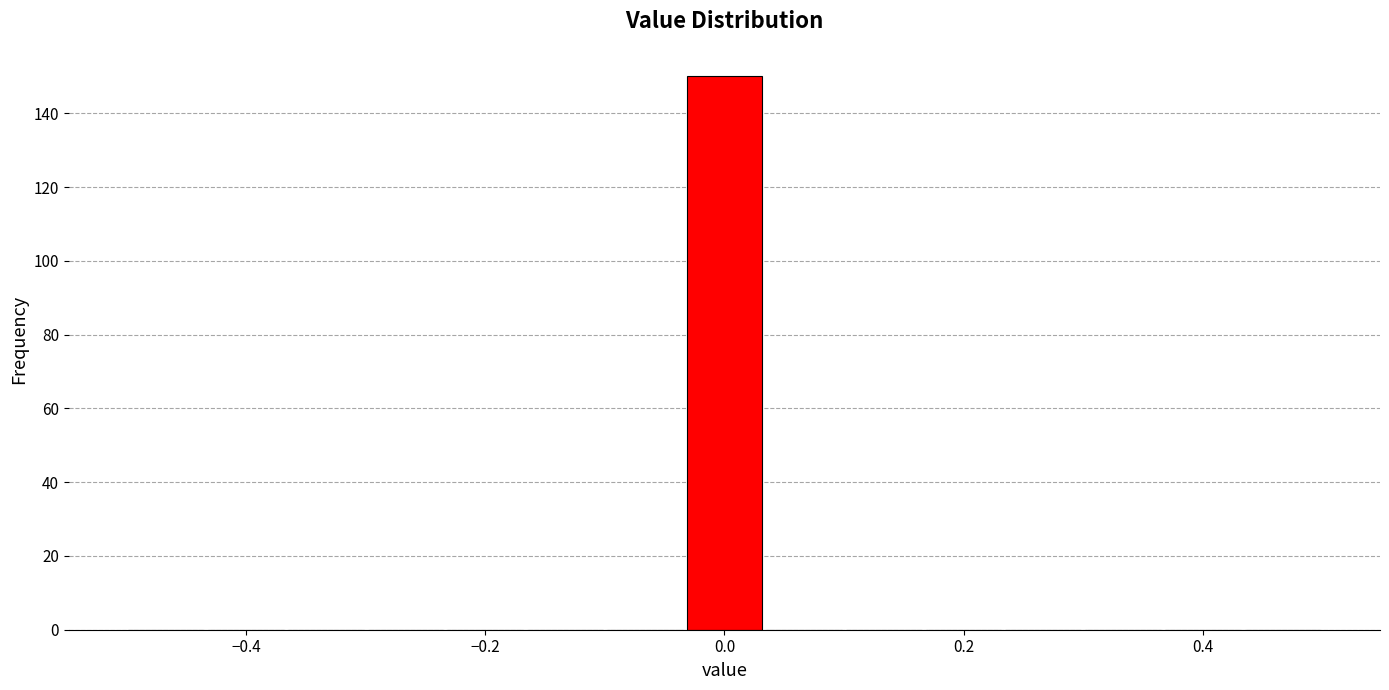

Around what value on the x-axis is the tallest bar? Give the approximate position of its centre, as read against the axis.

0.00